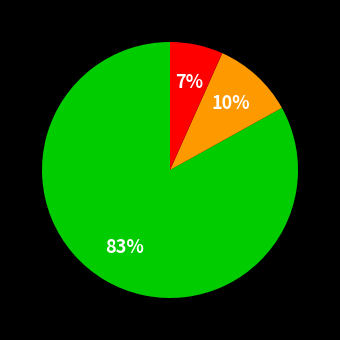

Does any single category account for the majority?

Yes